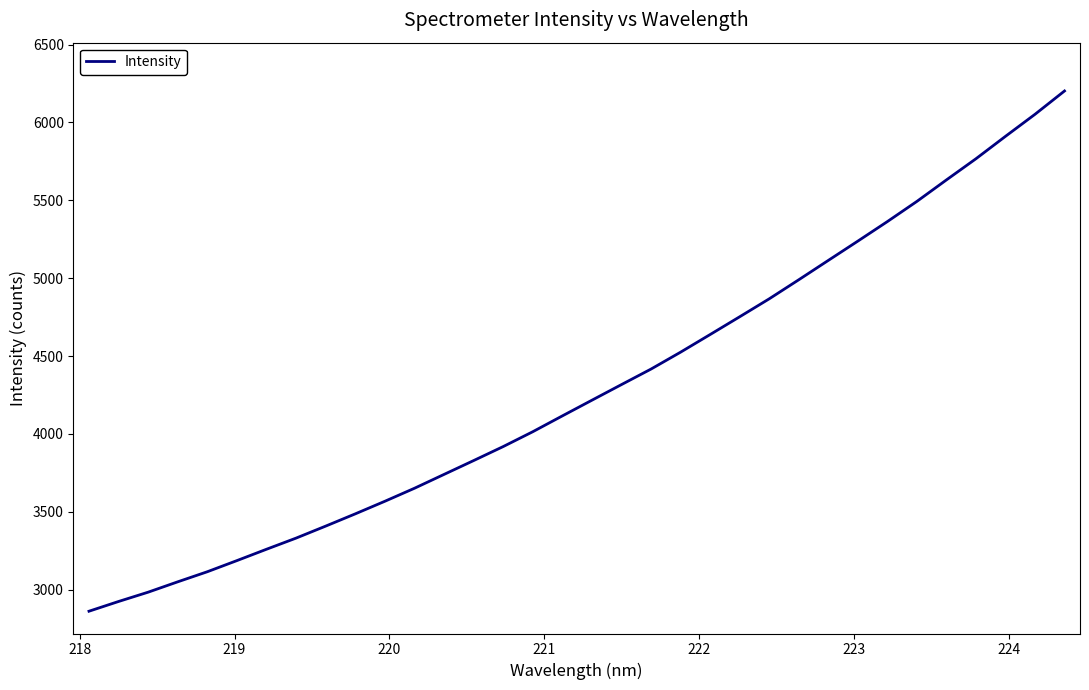

What is the greatest value displayed?

6202.0